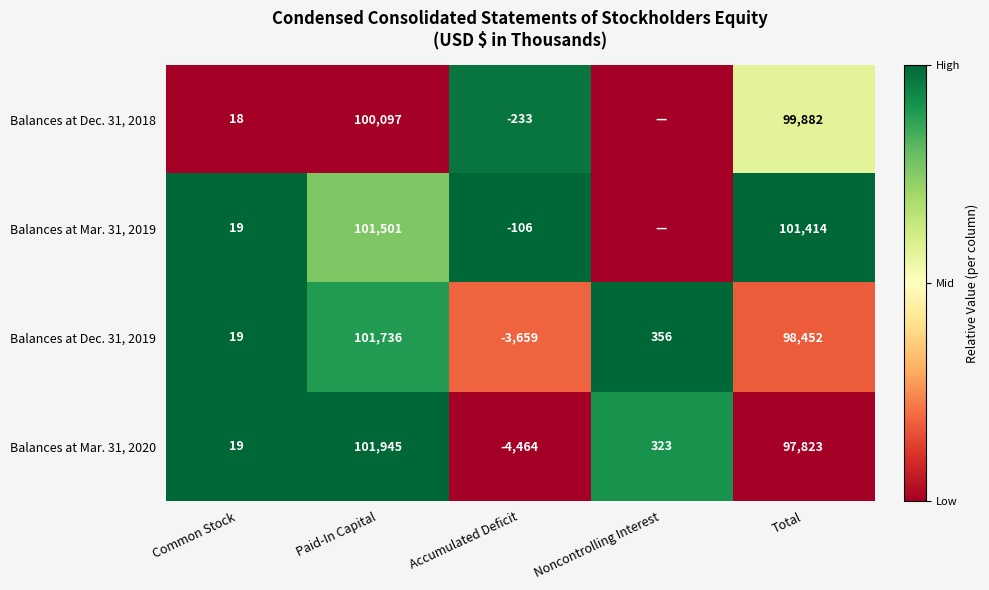

Rank the categories by Balances at Mar. 31, 2020 value from lowest to highest.

Accumulated Deficit, Common Stock, Noncontrolling Interest, Total, Paid-In Capital